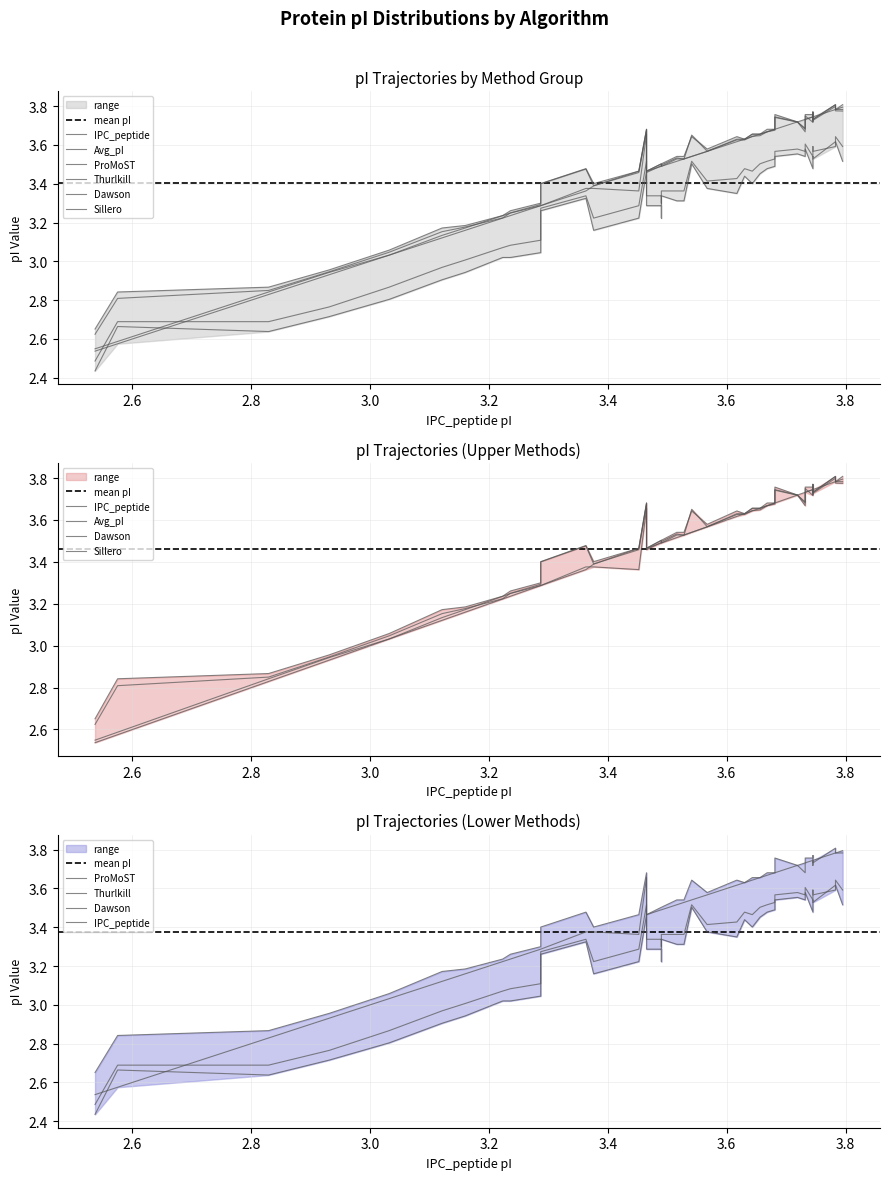

What is the label of the 28th point from the right?

3.376